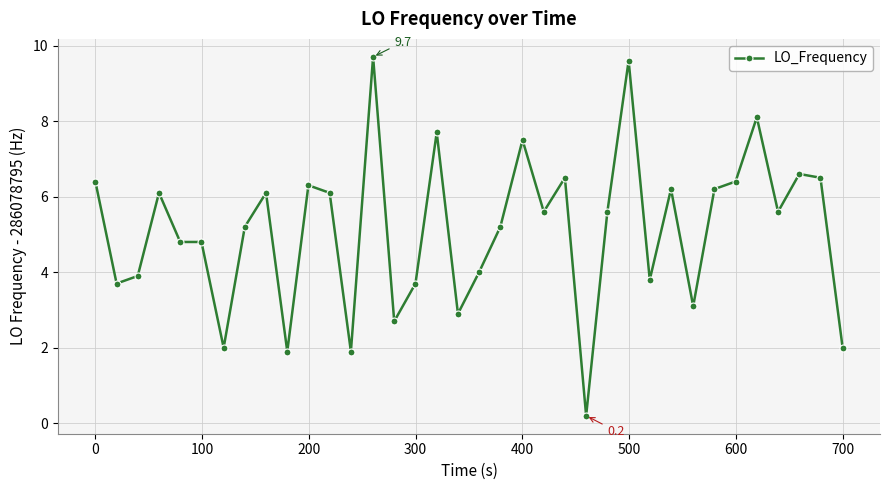

What is the greatest value displayed?

9.7